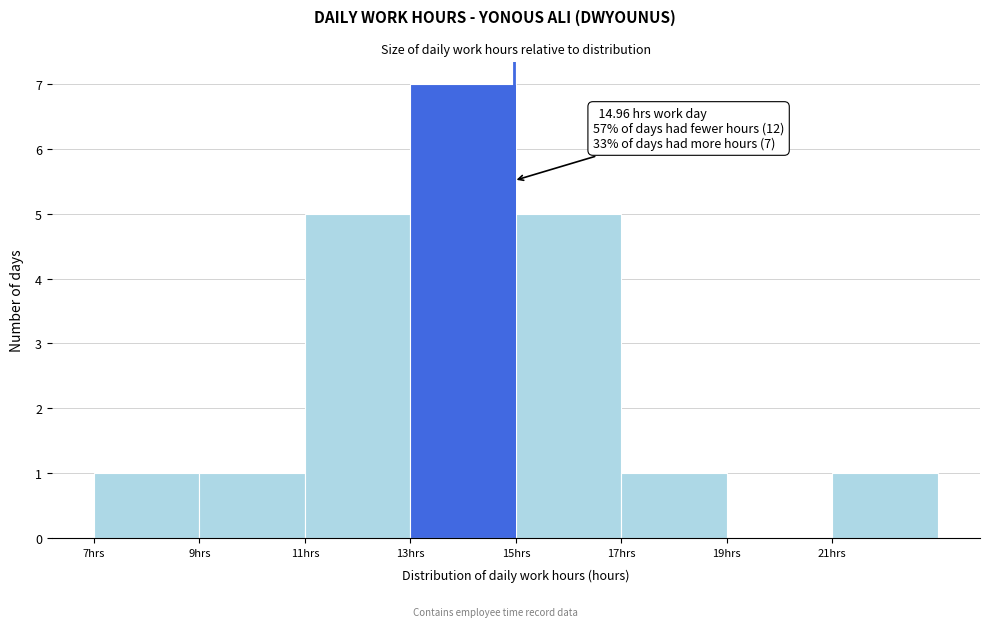

Which range on the x-axis has the tallest bar?

13 to 15